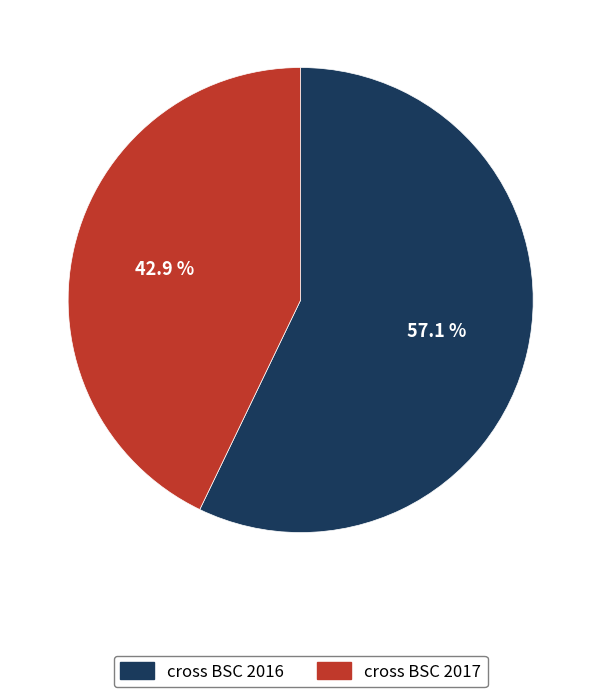

Which has a higher value, cross BSC 2016 or cross BSC 2017?

cross BSC 2016